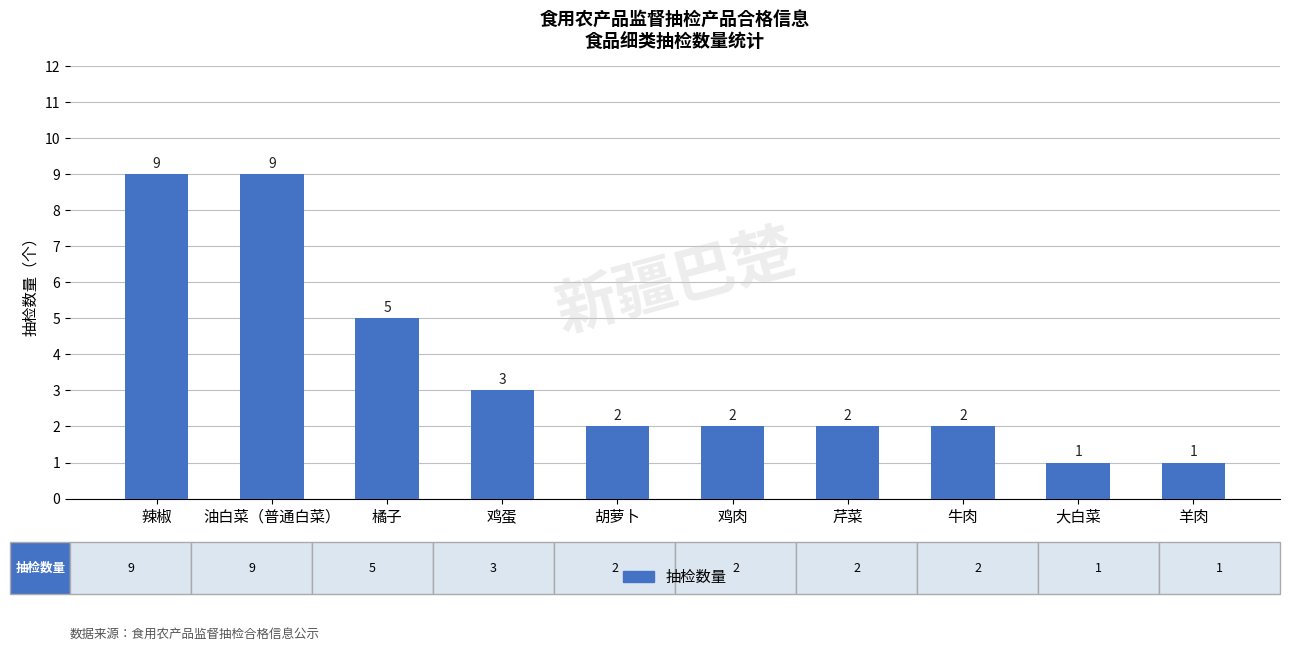

True or false: the data shows 9 at 辣椒.

True